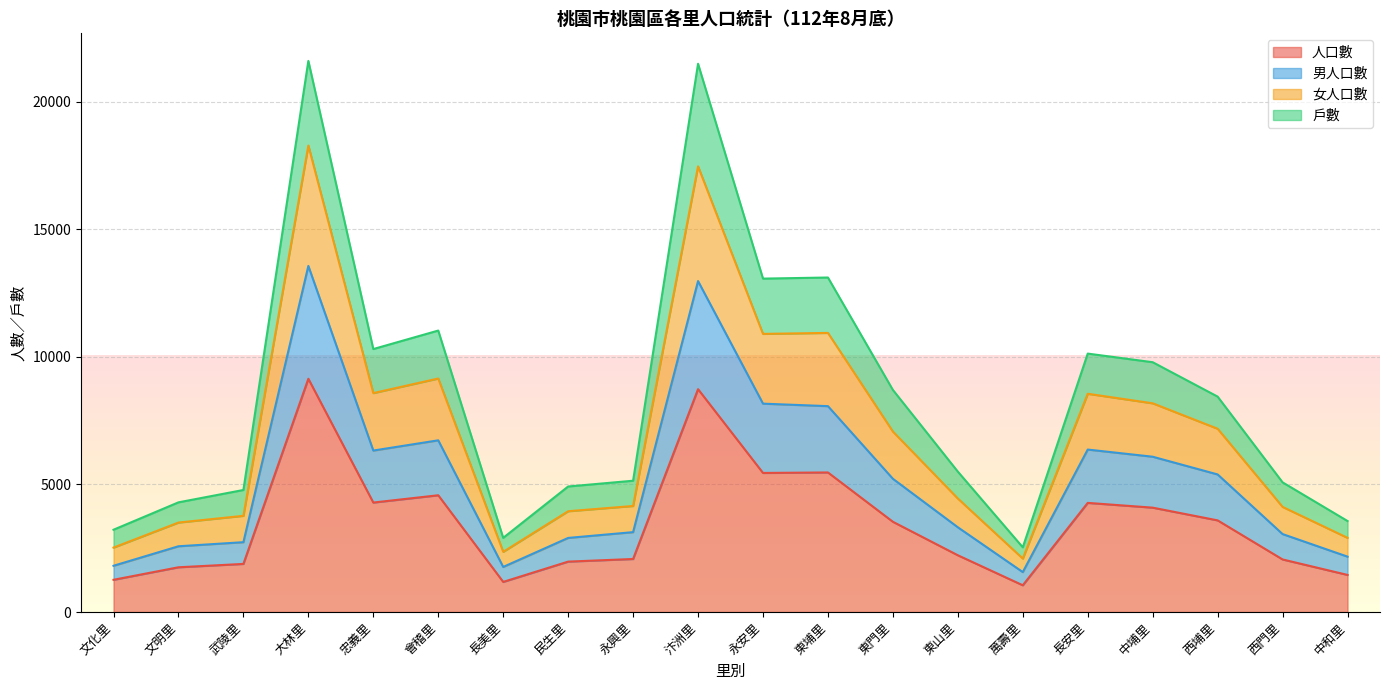

The value of 人口數 at 中和里 is 1454. True or false?

True